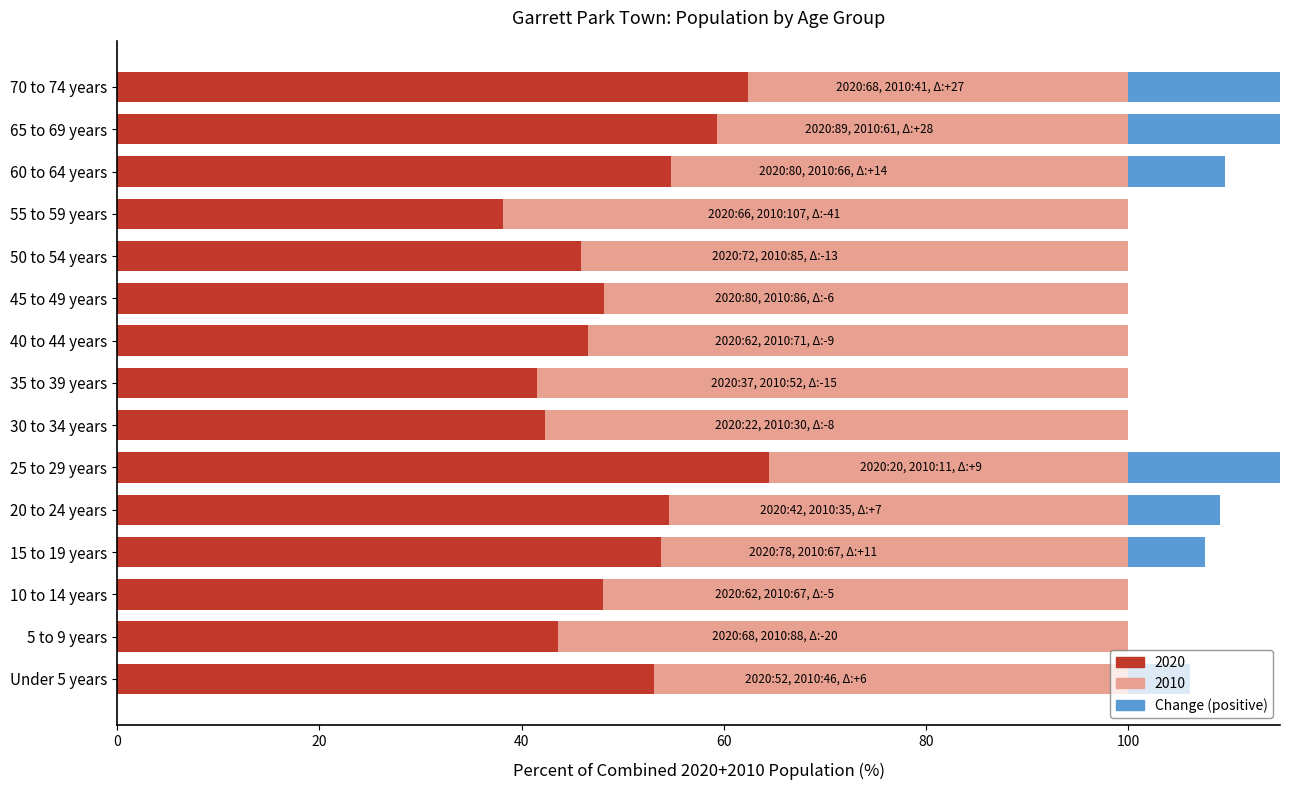

How many bars are there in total?

15